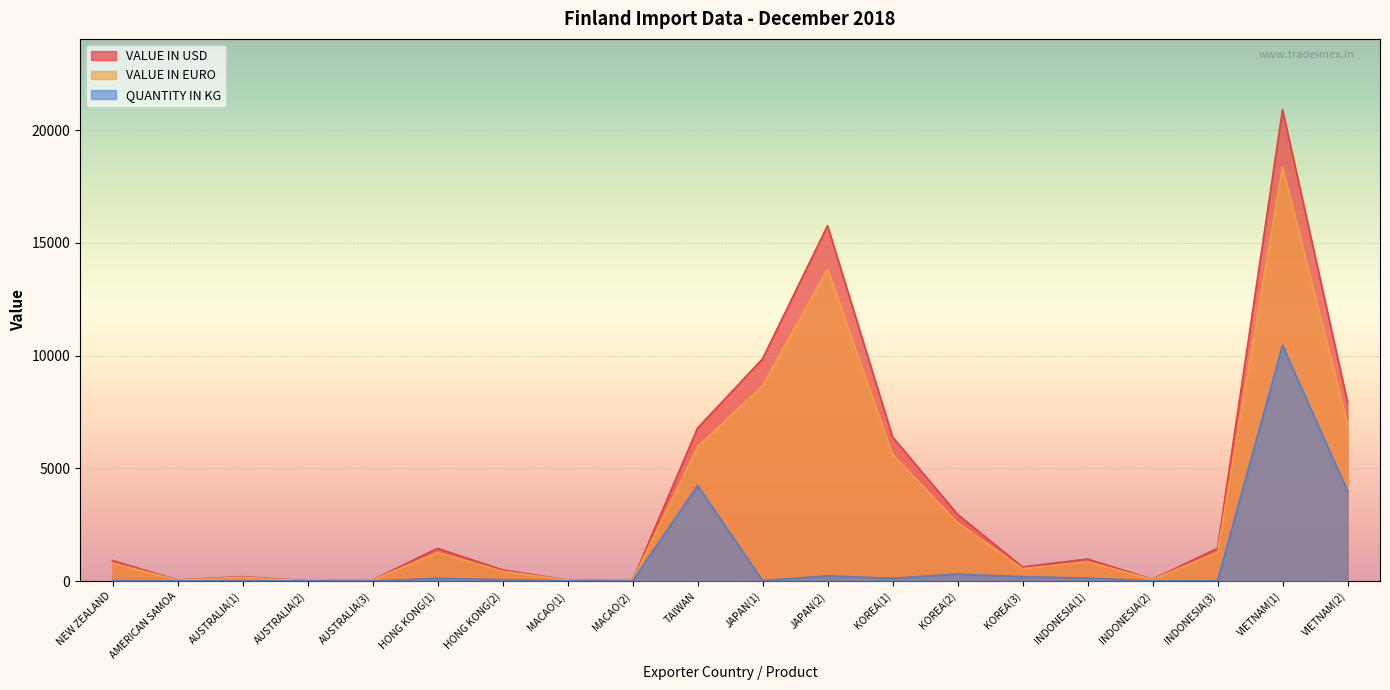

At which label does VALUE IN EURO reach its peak?

VIETNAM(1)